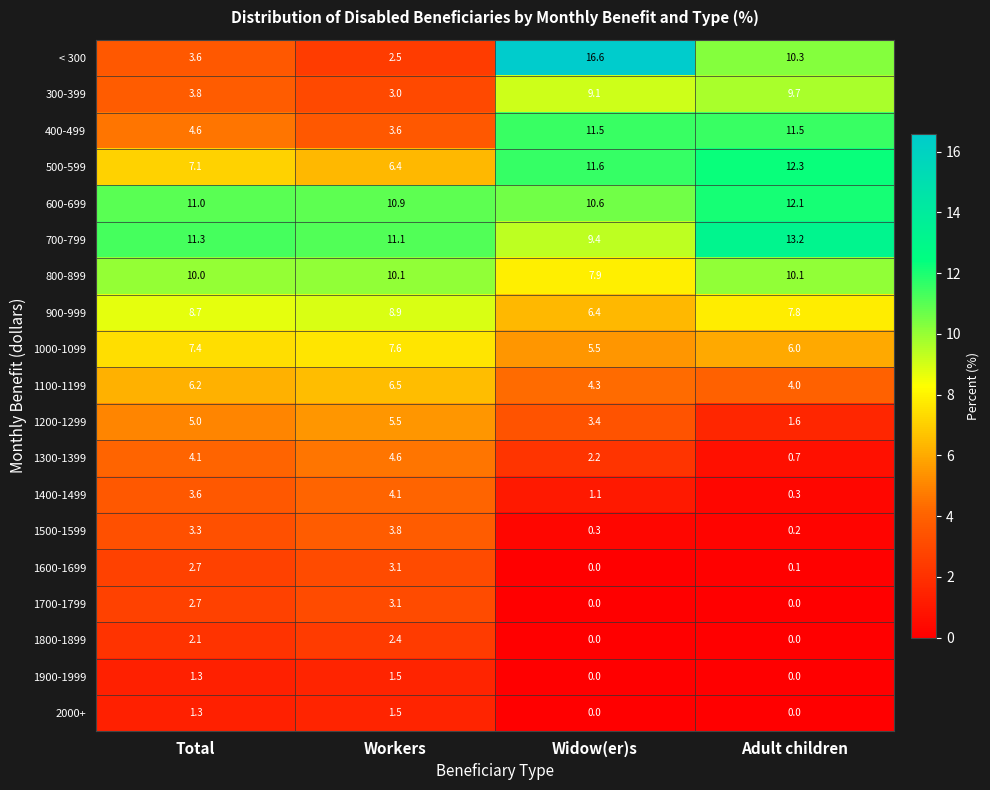

Which label corresponds to the largest value in the chart?

Widow(er)s